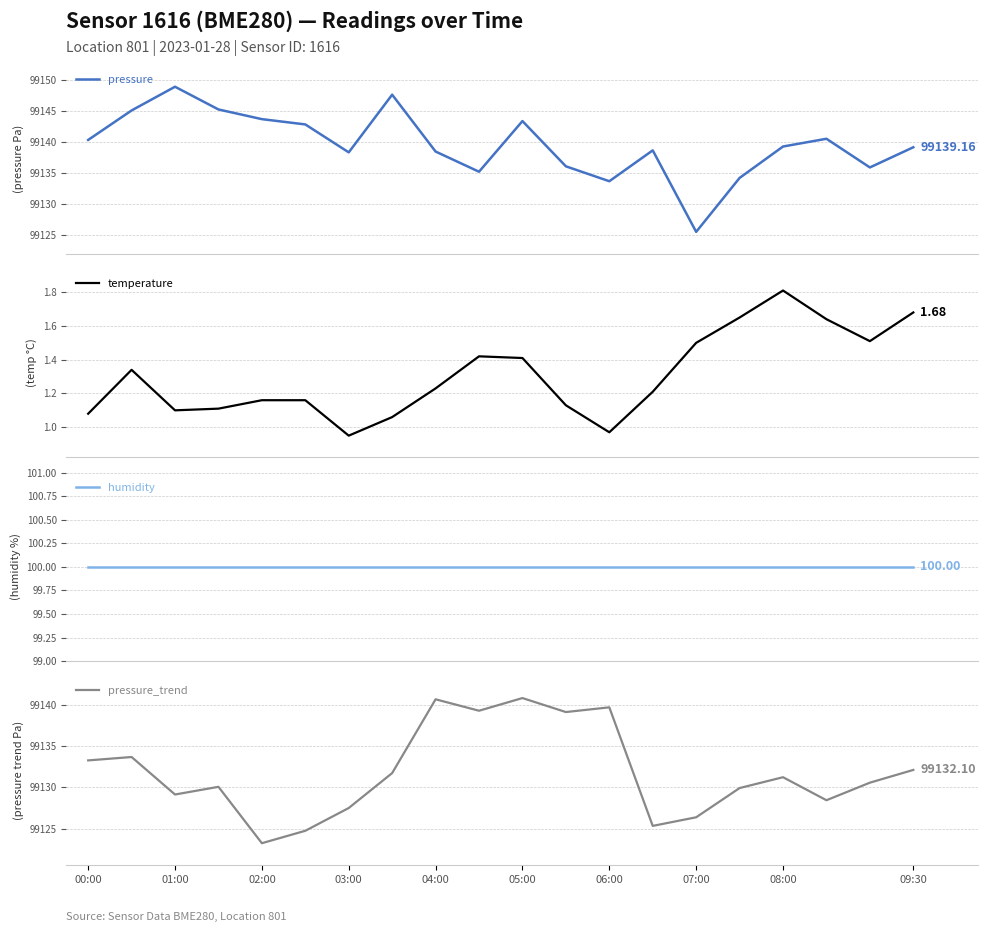

How many data points in temperature are above 1?

18